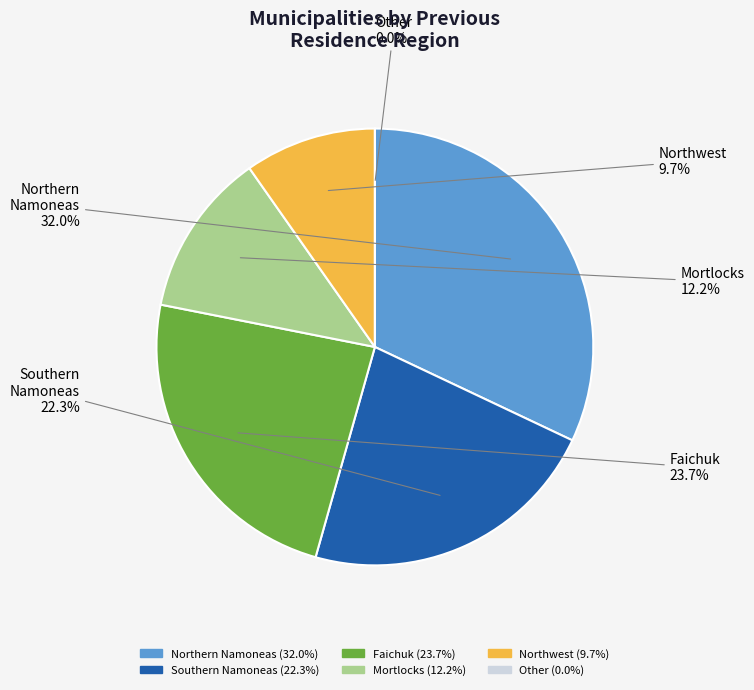

What is the largest slice in the pie chart?

Northern Namoneas